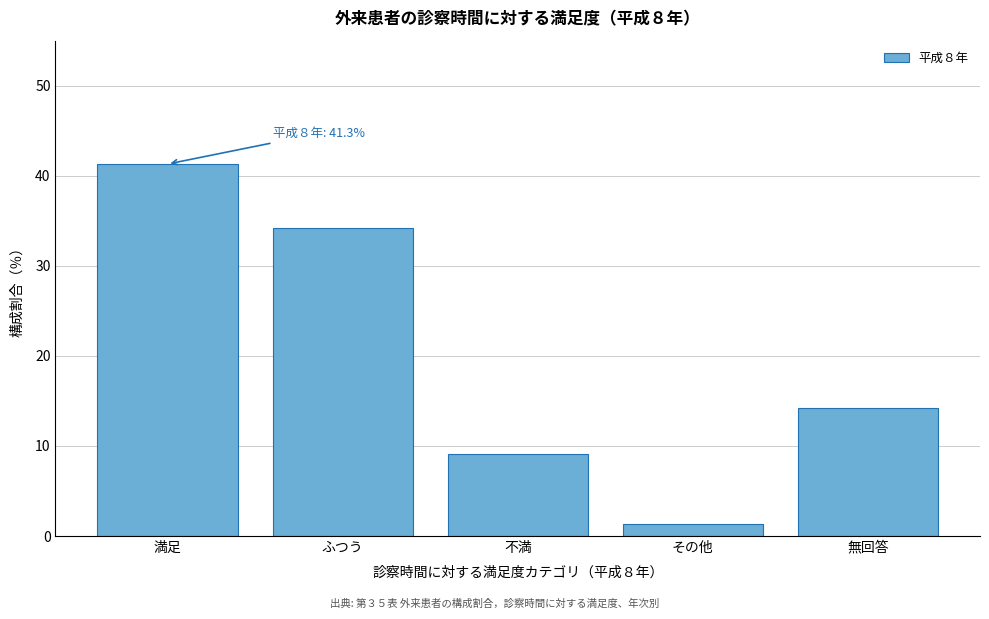

Reading right to left, transcribe all the data shown in this chart.

14.2	1.3	9.1	34.2	41.3